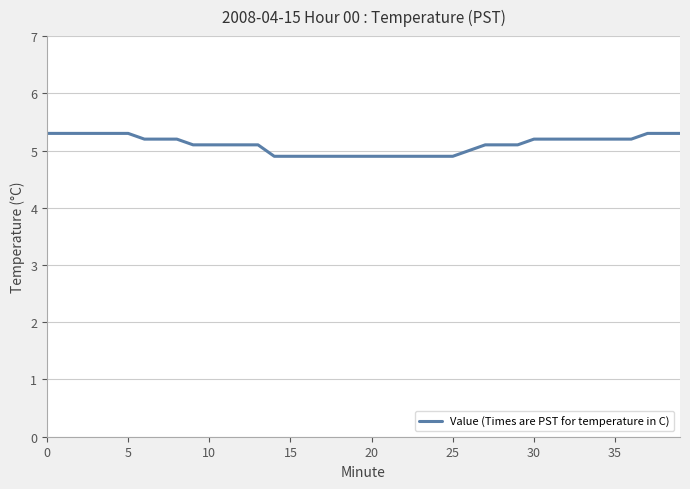

What is the minimum value shown in the chart?

4.9